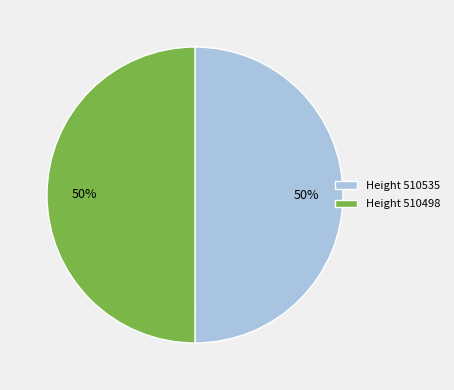

To the nearest percent, what is the average slice percentage?

50%